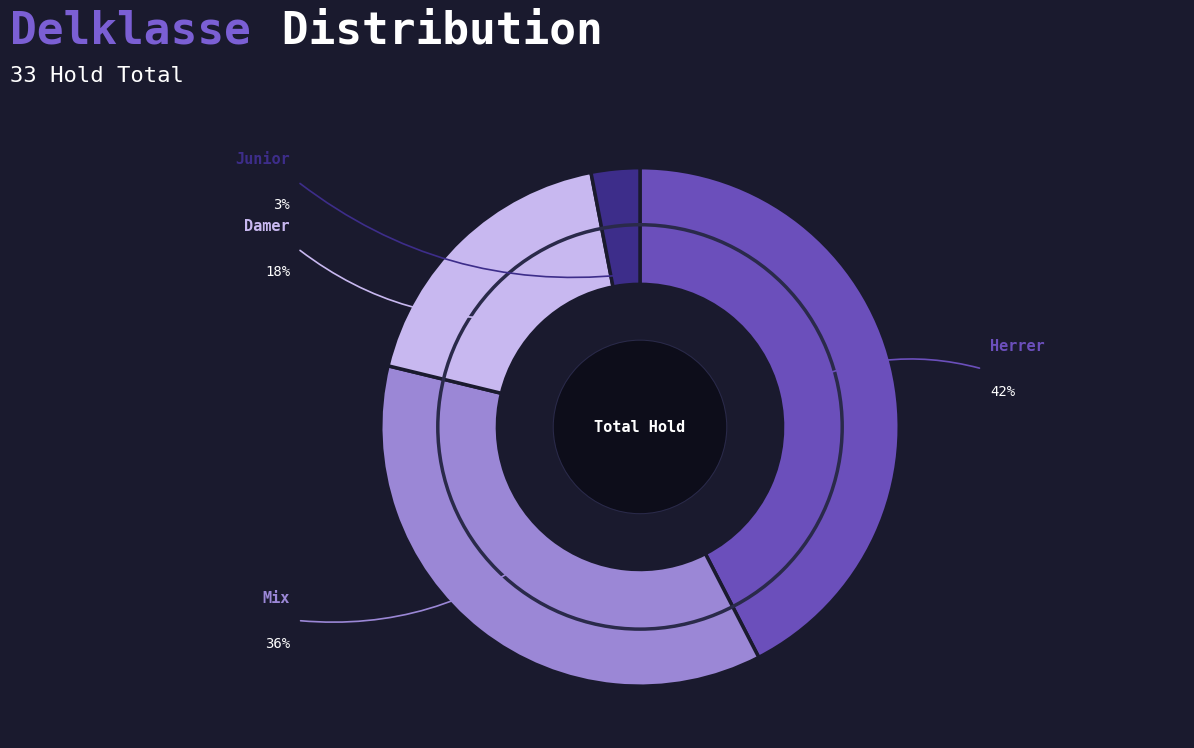

Is there a majority slice in this chart?

No